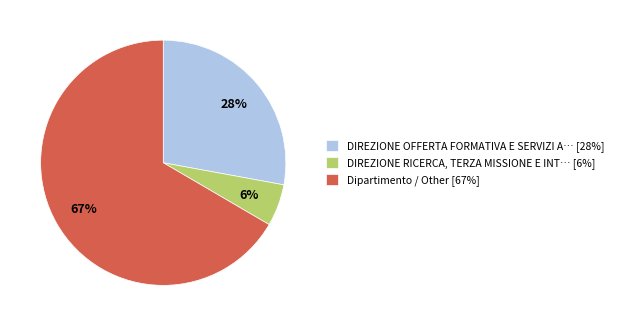

Combined, do DIREZIONE RICERCA, TERZA MISSIONE E INT… [6%] and DIREZIONE OFFERTA FORMATIVA E SERVIZI A… [28%] account for over 50%?

No